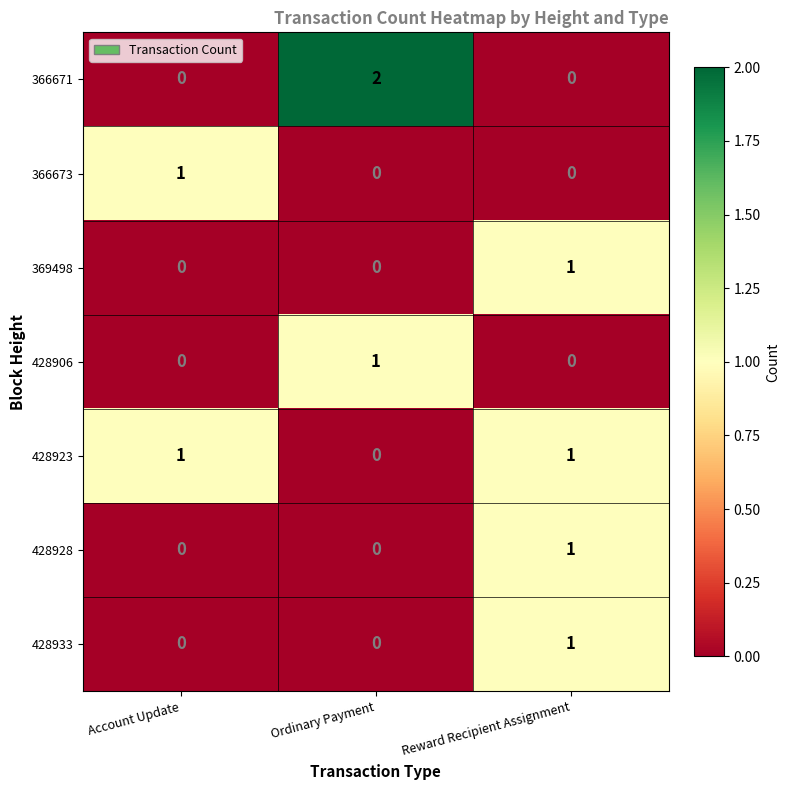

True or false: 366671 has a value of 0 at Account Update.

True